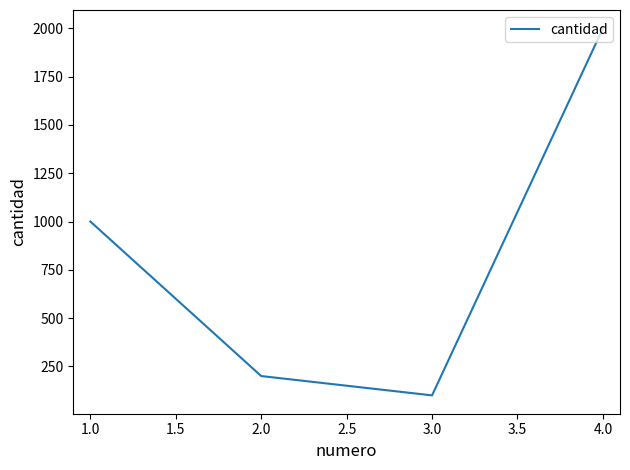

At which category does the chart reach its minimum across all series?

3.0